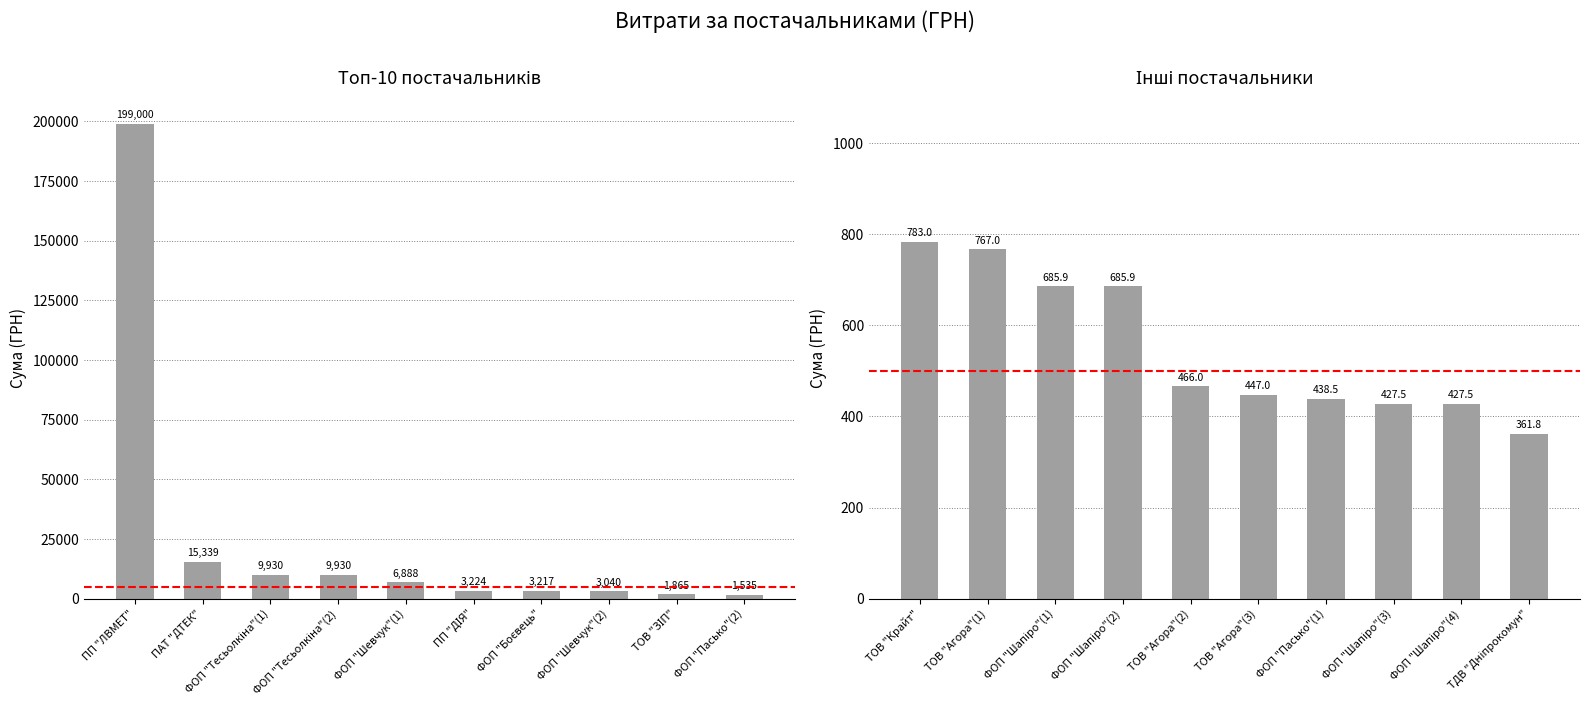

Between ТОВ "ЗІП" and ПП "ЛВМЕТ", which is larger?

ПП "ЛВМЕТ"